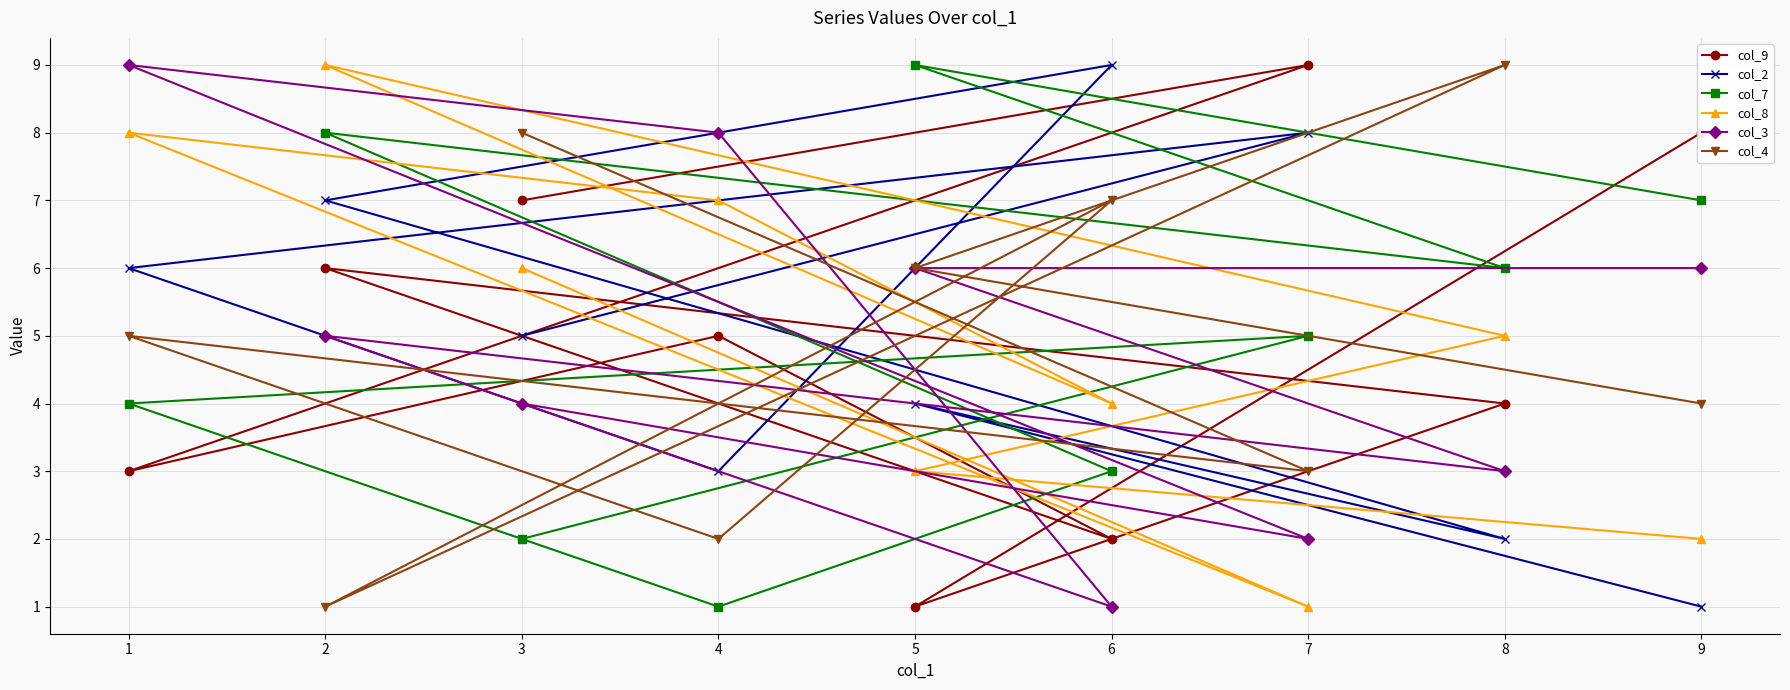

How many lines are shown in the chart?

6